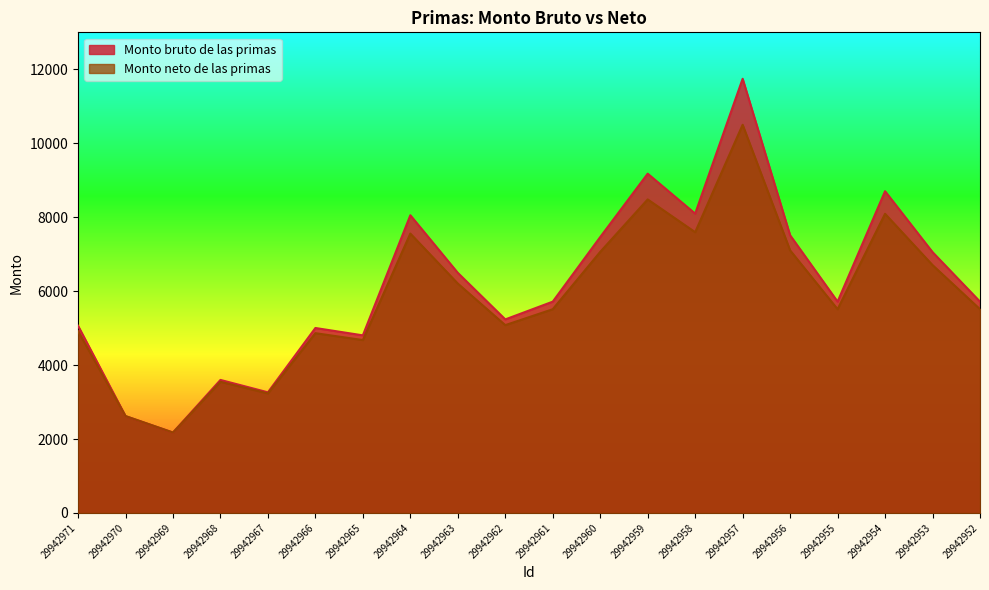

Is it true that Monto bruto de las primas equals 3063.9 at 29942969?

False